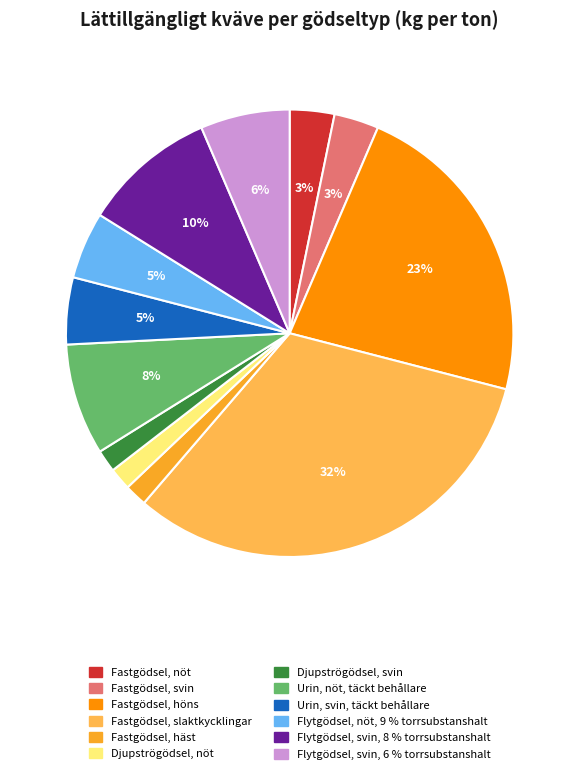

True or false: Fastgödsel, häst accounts for 9% of the total.

False